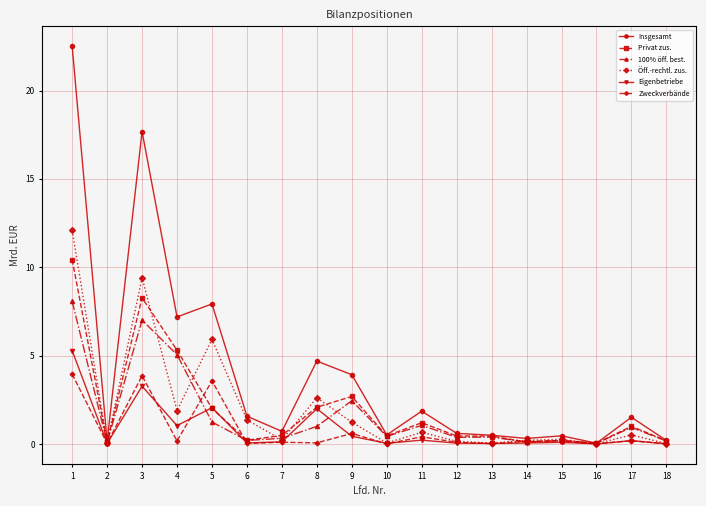

What is the difference between the Öff.-rechtl. zus. values at 15 and 1?

11.8